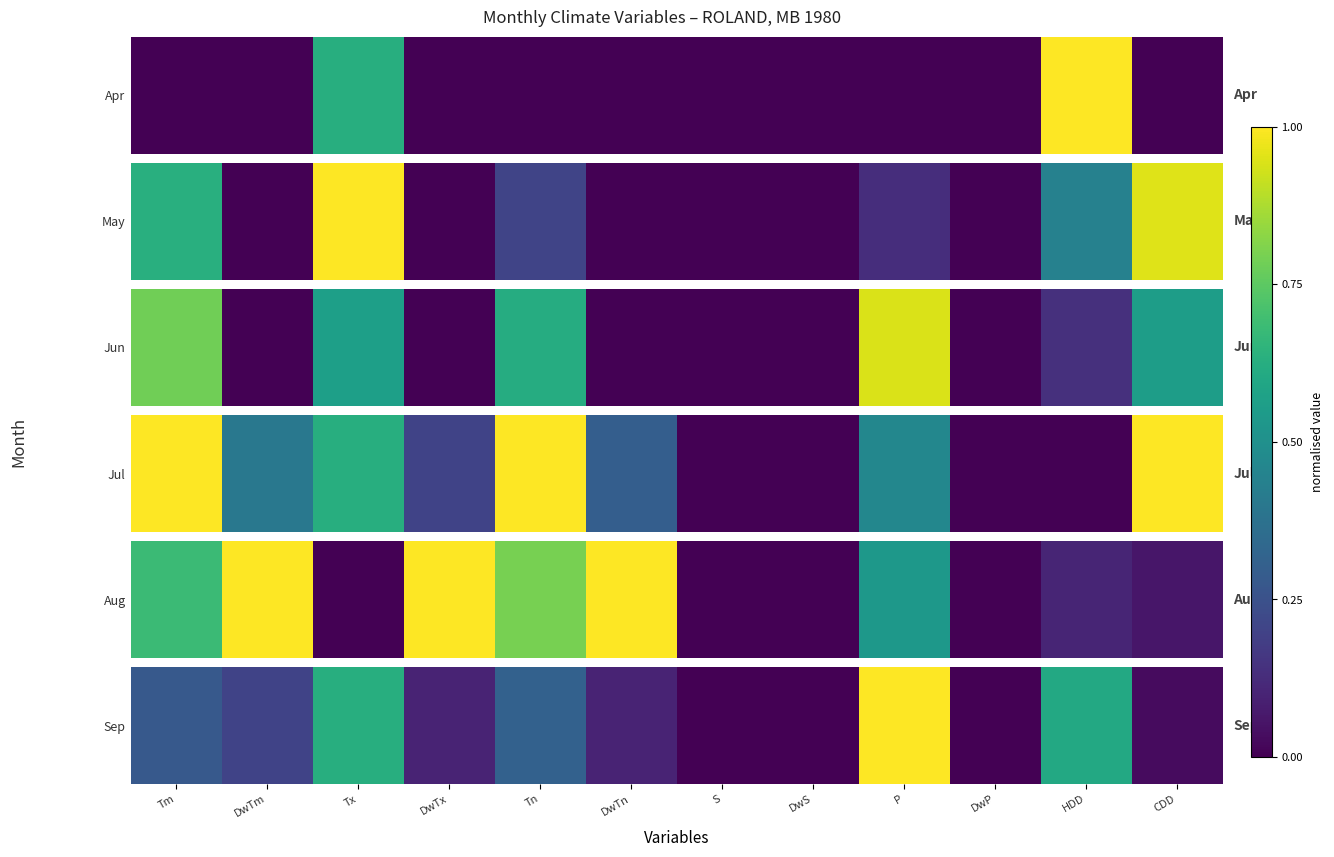

Between P and S, which is larger?

P